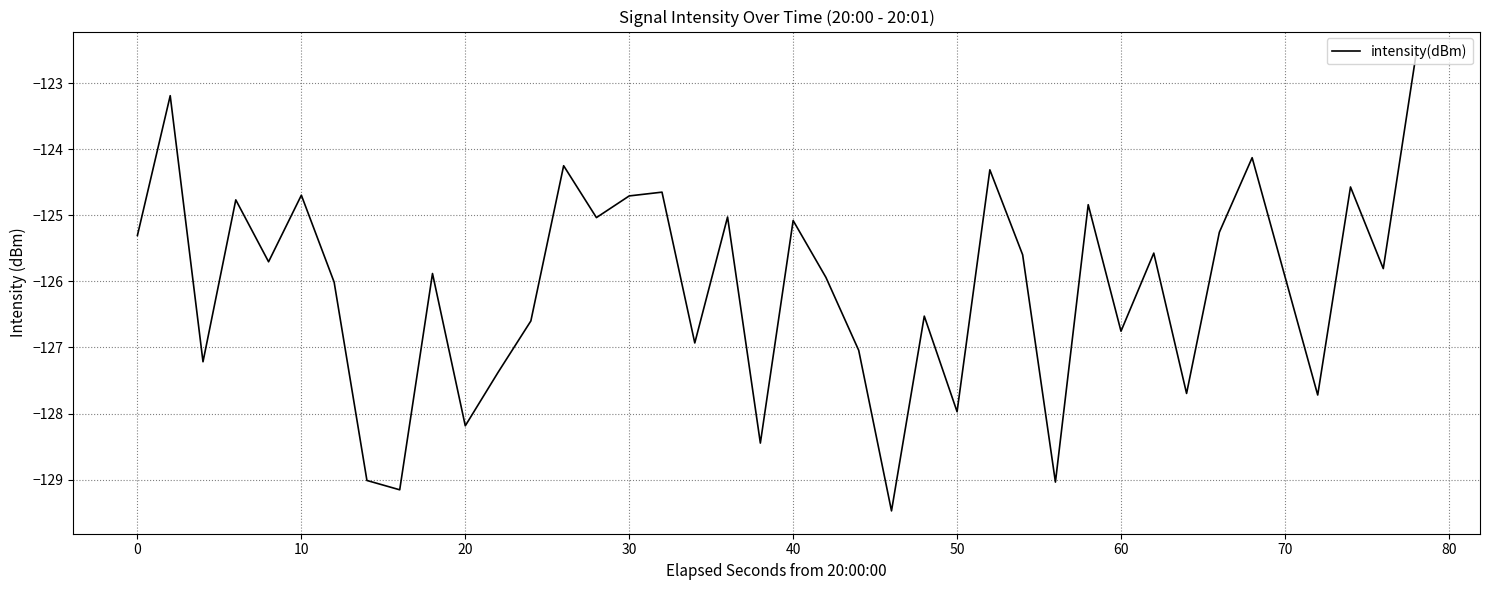

What is the difference between the maximum and minimum values?

6.9